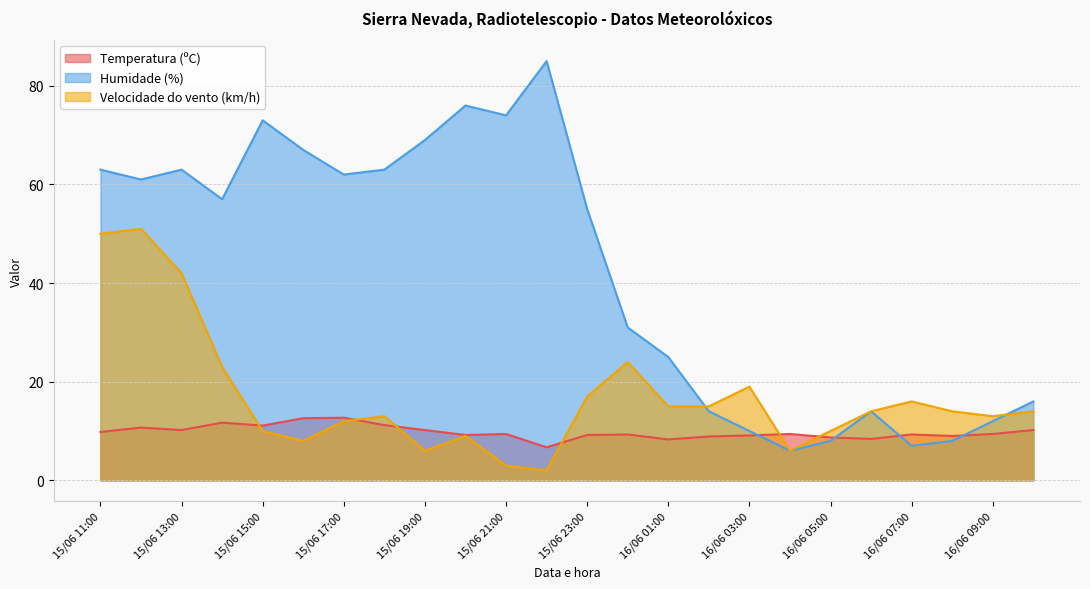

What is the average value of the Temperatura (ºC) series?

9.8